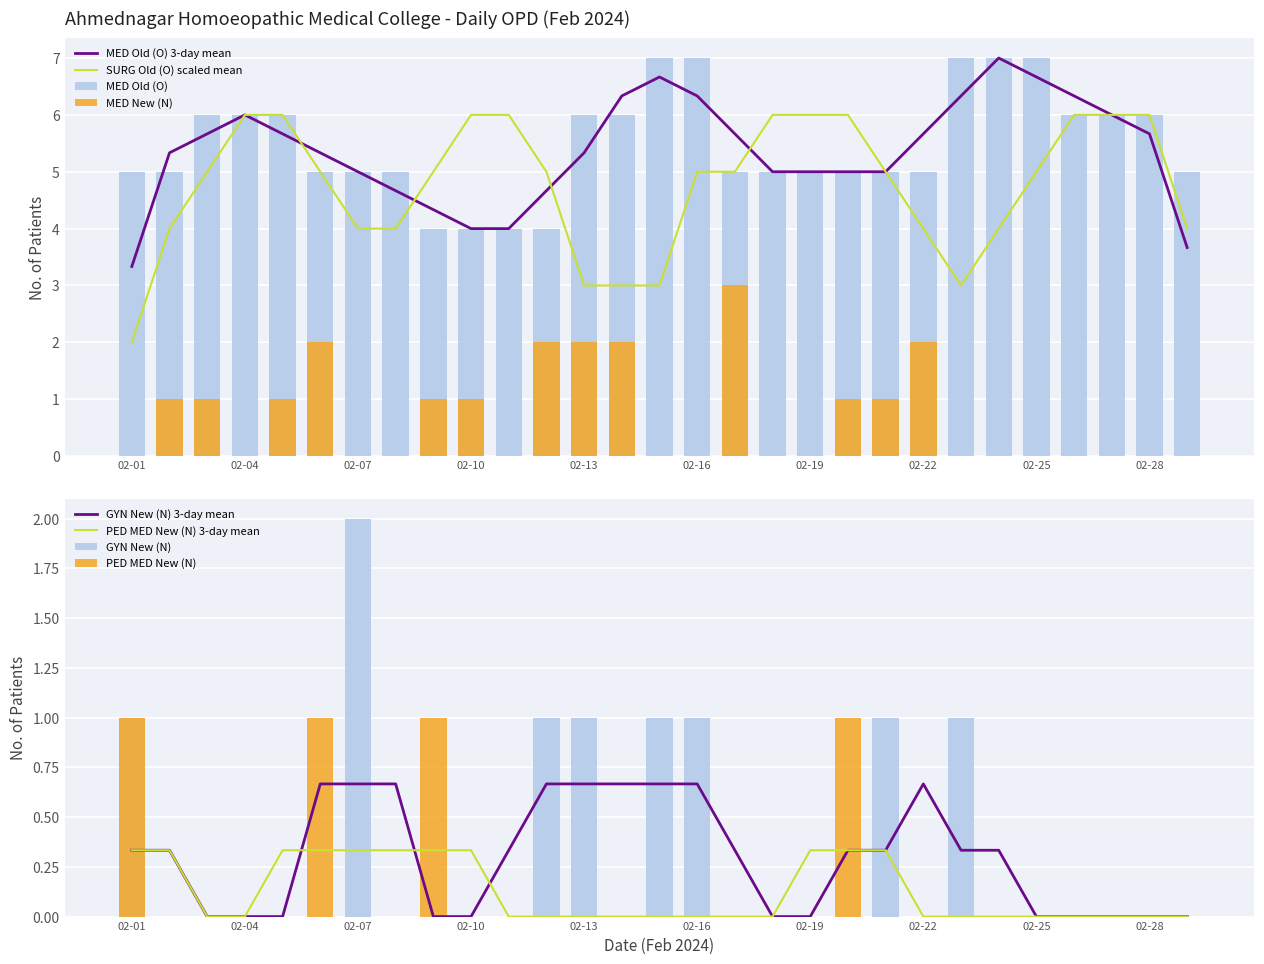

The value of PED MED New (N) at 02-26 is -1. True or false?

False